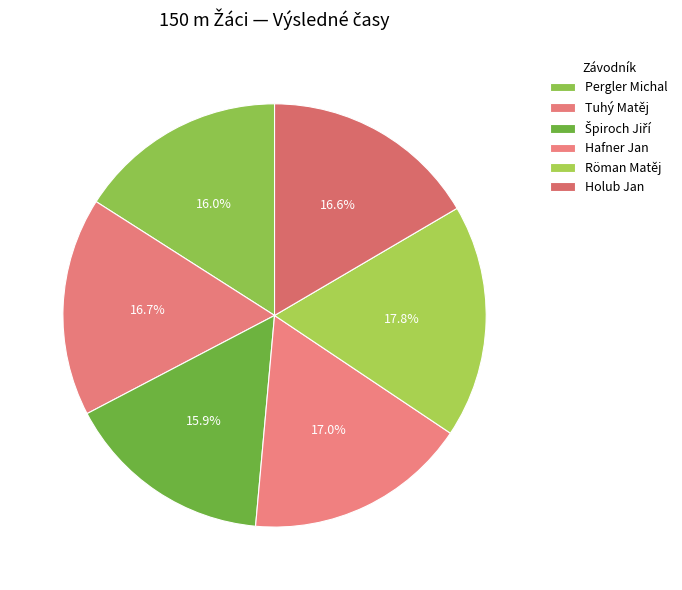

To the nearest percent, what is the difference between the Röman Matěj and Tuhý Matěj slice percentages?

1%